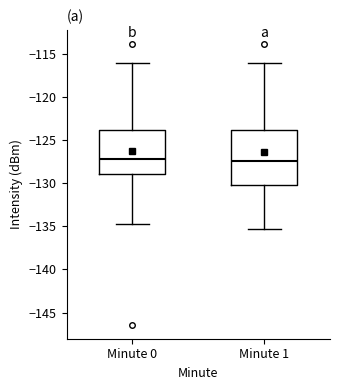

Which box is the tallest, from its lower edge to its upper edge?

Minute 1